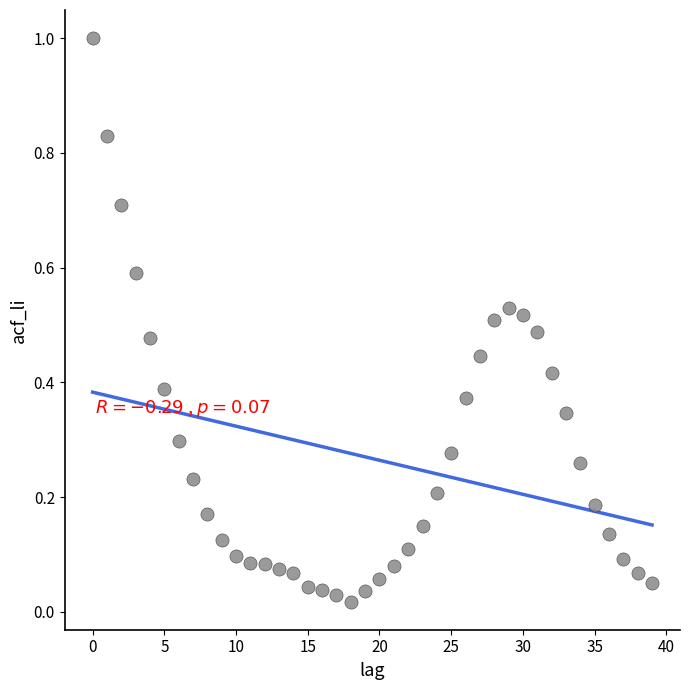

What is the range of Y values (max minus min)?

1.0